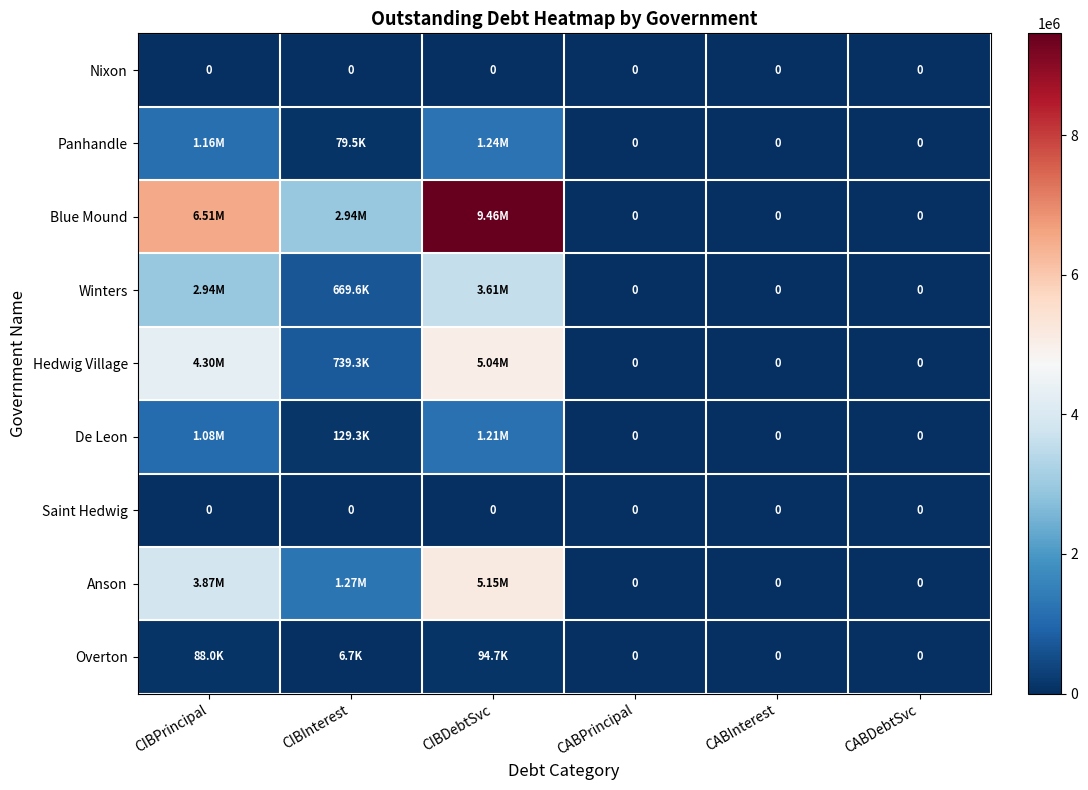

Rank the categories by Saint Hedwig value from lowest to highest.

CIBPrincipal, CIBInterest, CIBDebtSvc, CABPrincipal, CABInterest, CABDebtSvc